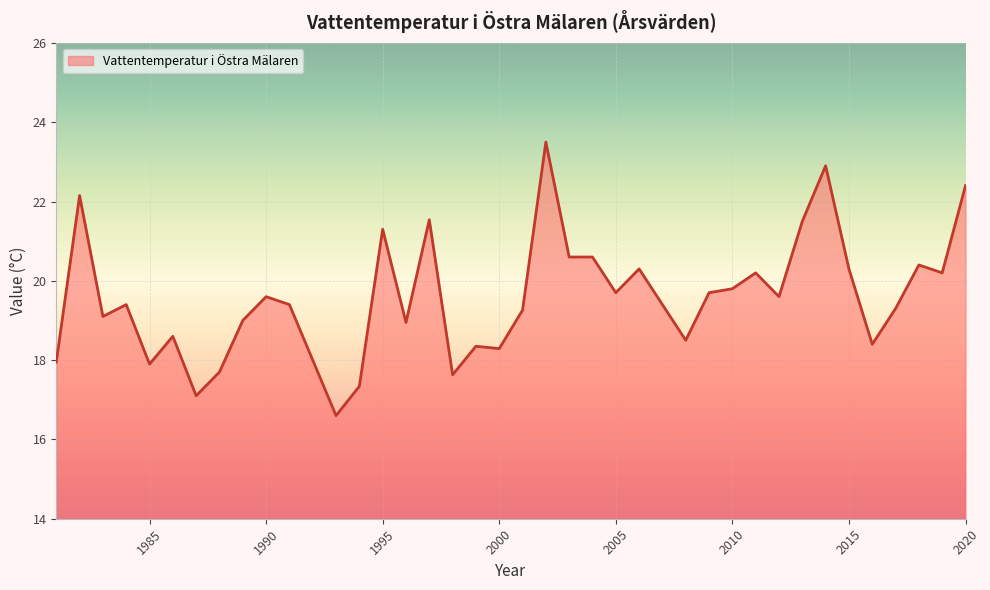

What is the minimum value shown in the chart?

16.6